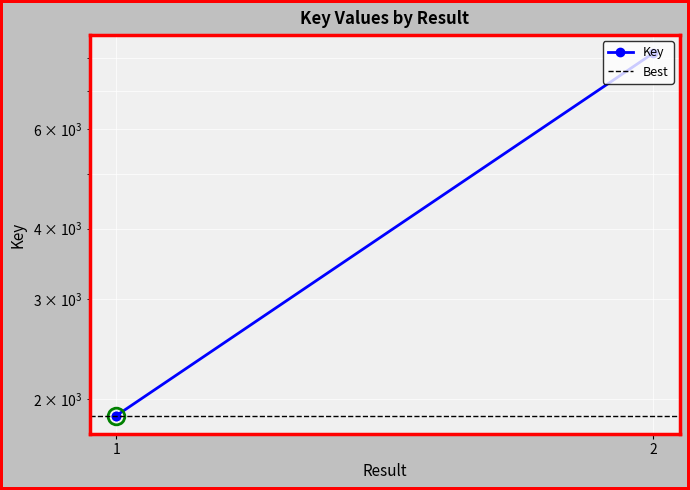

Between 1 and 2, which is larger?

2